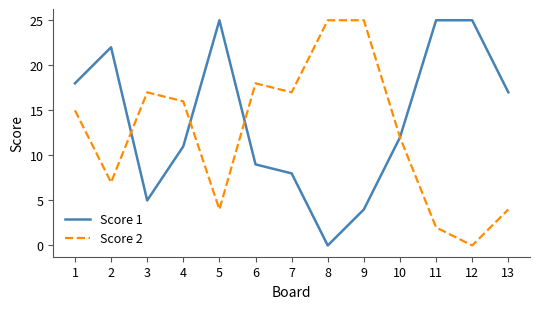

Is the value of Score 2 at 12 greater than the value of Score 1 at 9?

No